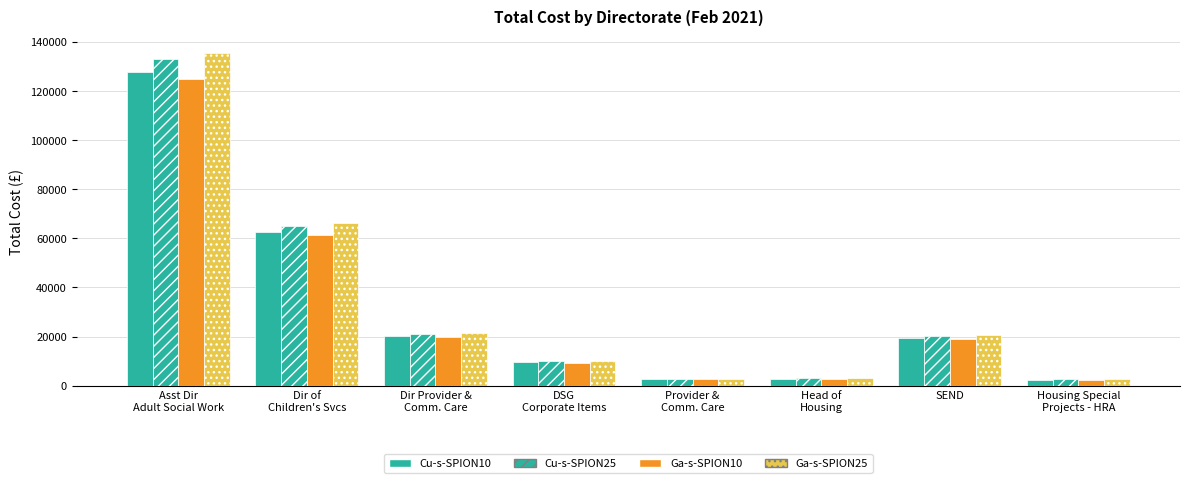

Are the bars grouped side by side (vs. stacked)?

Yes